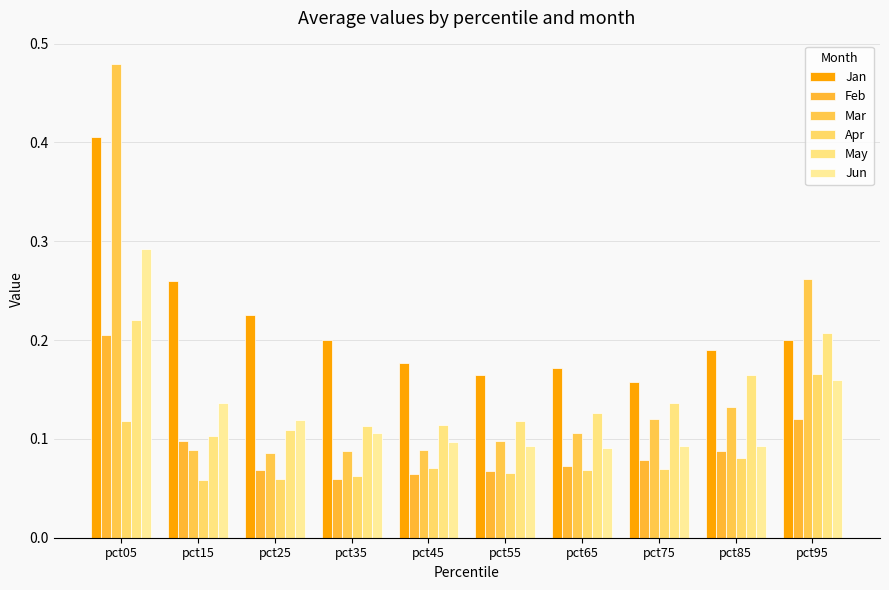

How many categories are shown in the chart?

10